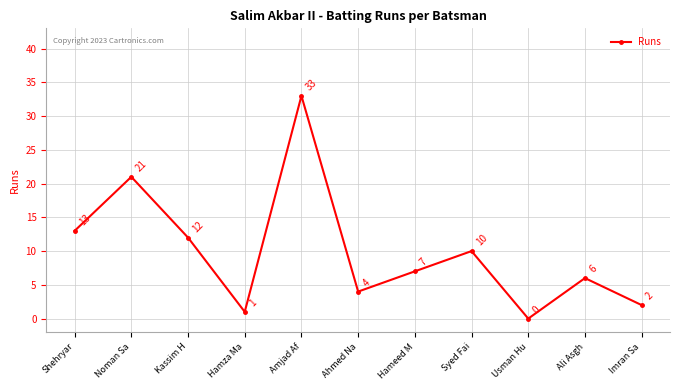

Between Ahmed Na and Usman Hu, which is larger?

Ahmed Na